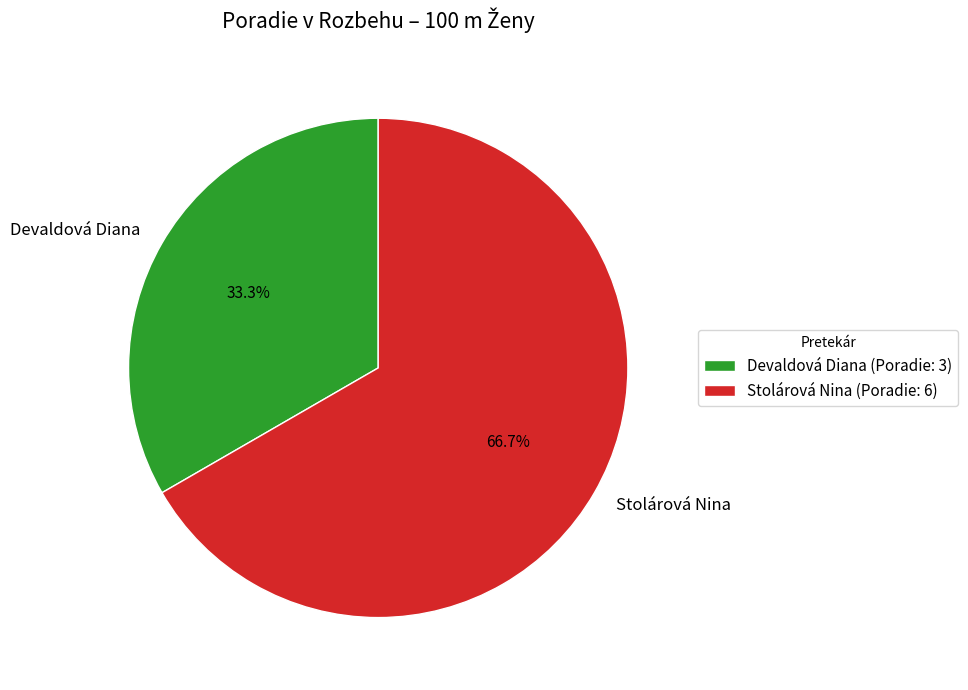

What is the ratio of the value at Devaldová Diana to the value at Stolárová Nina?

0.5